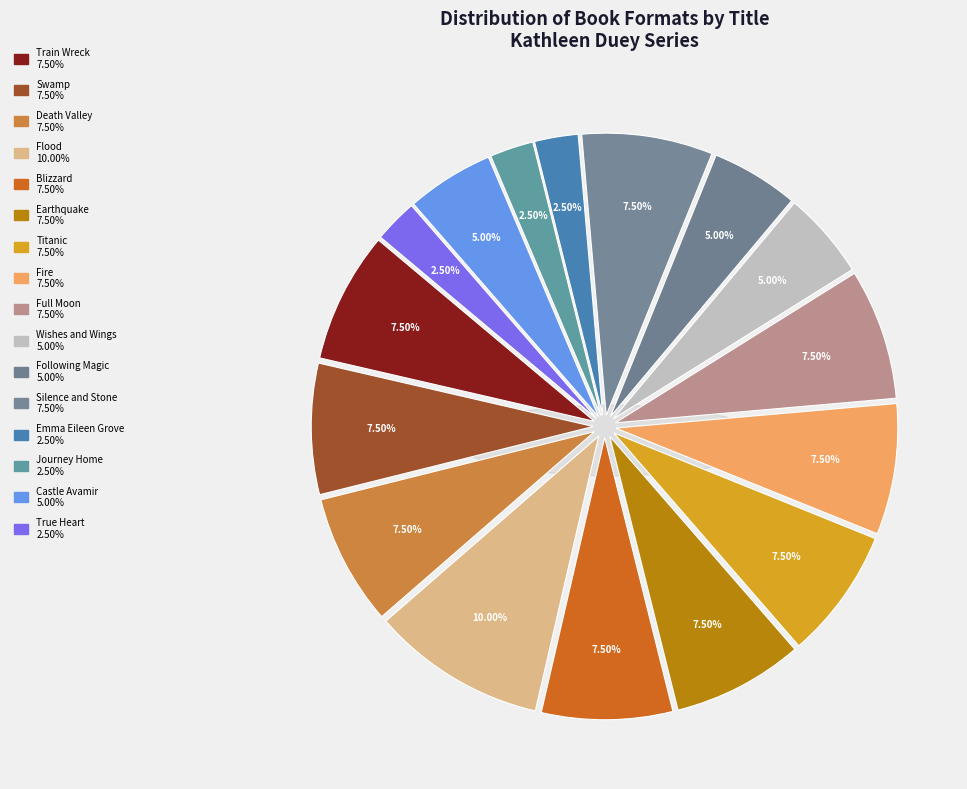

To the nearest percent, what is the difference between the largest and smallest slice percentages?

8%